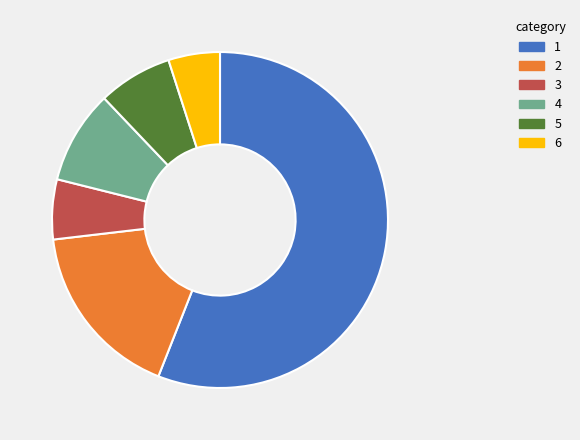

Rank the categories by value from highest to lowest.

1, 2, 4, 5, 3, 6